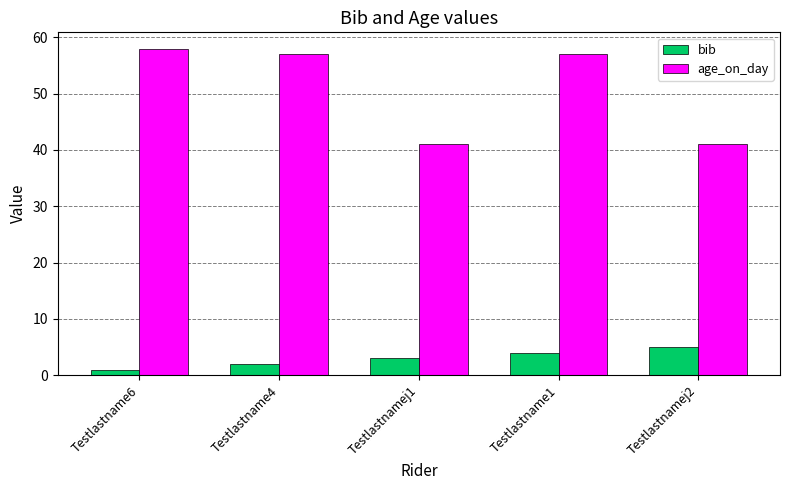

Rank the series by their maximum value, from highest to lowest.

age_on_day, bib